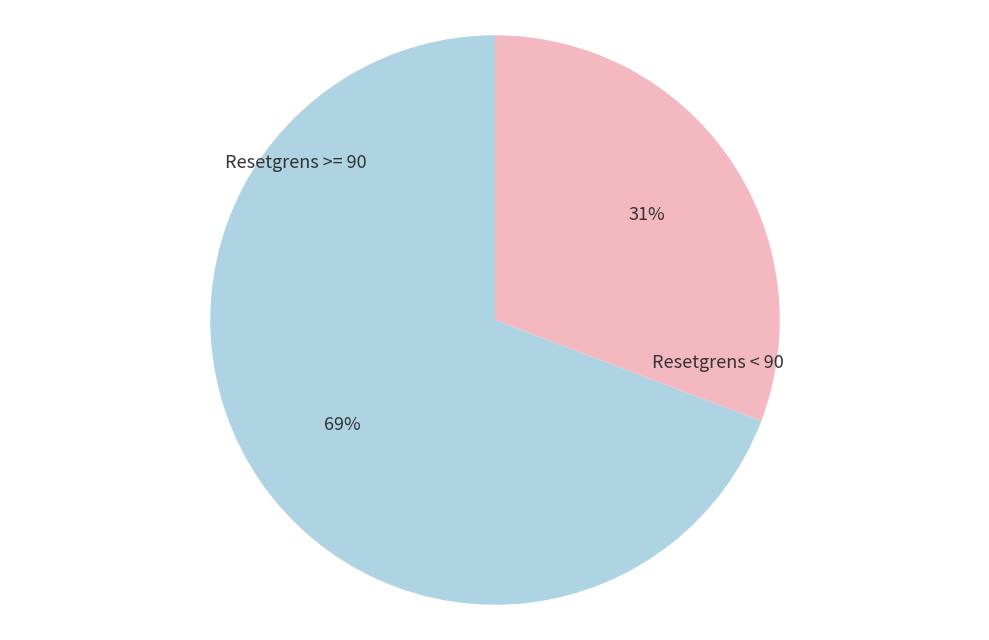

How many slices are in this pie chart?

2